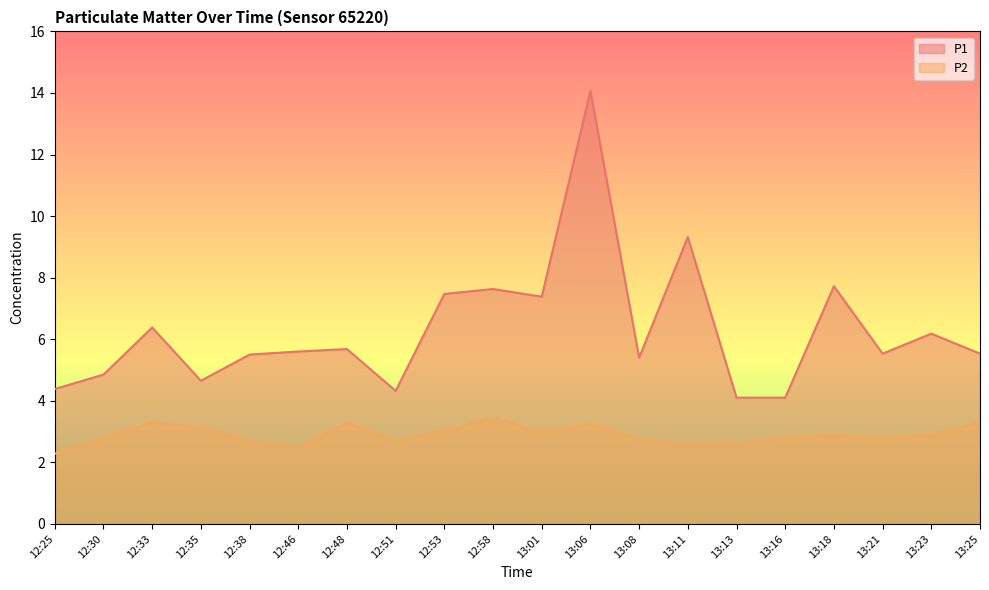

At which category is the sum across all series the highest?

13:06